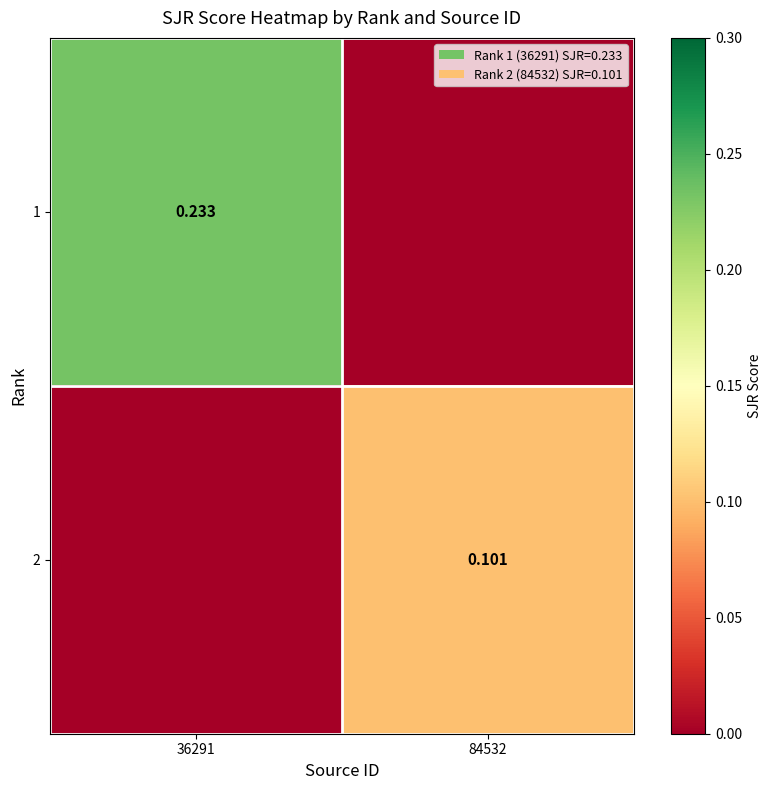

Is the value of 2 at 84532 greater than the value of 1 at 36291?

No